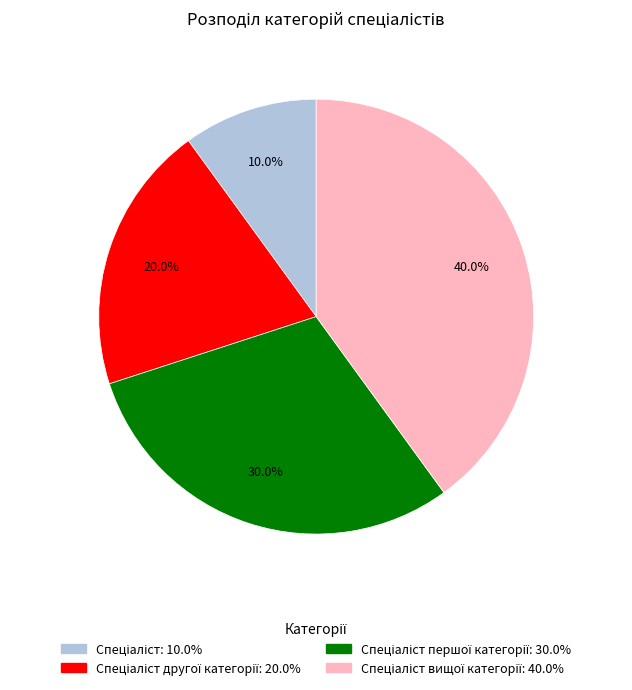

Is there a majority slice in this chart?

No